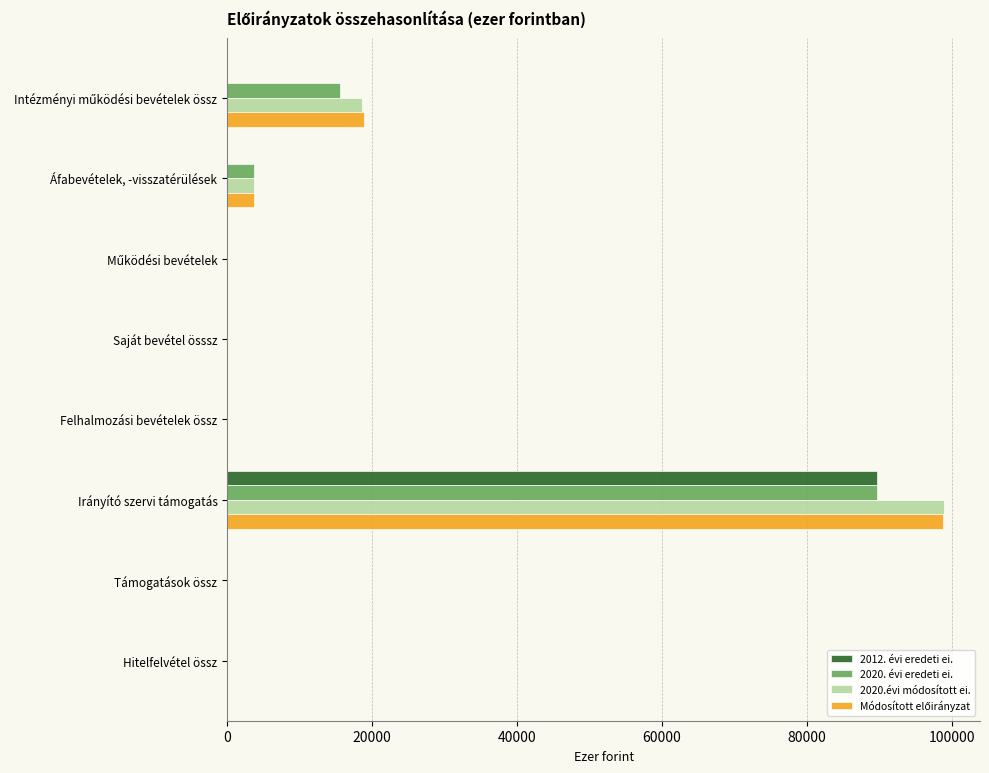

At which category is the sum across all series the highest?

Irányító szervi támogatás